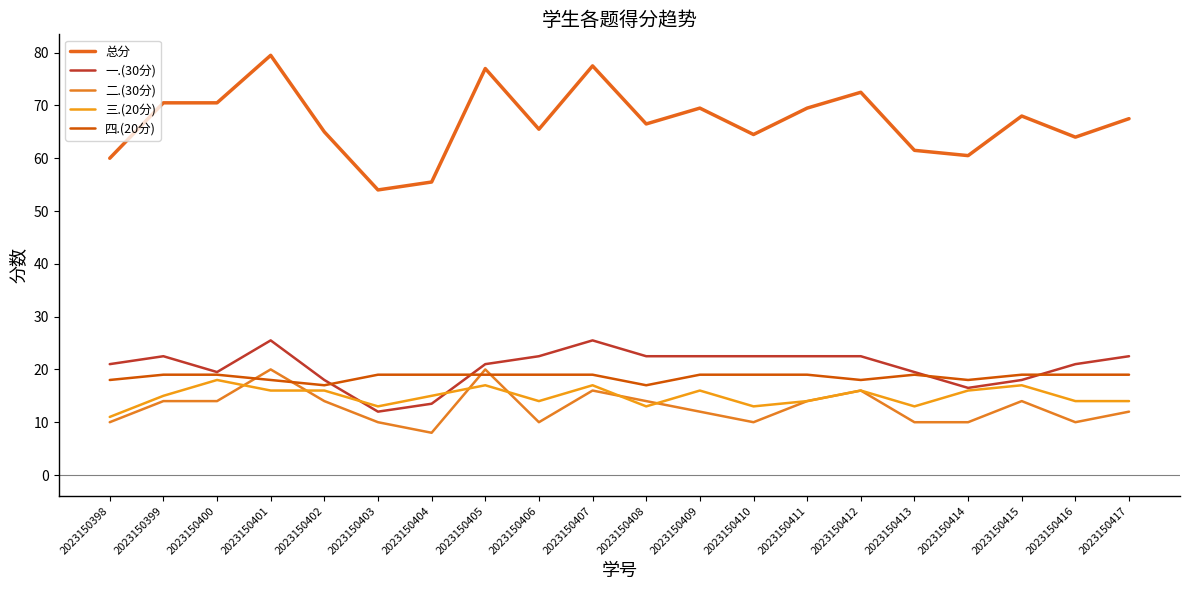

True or false: 总分 and 三.(20分) intersect in this chart.

False